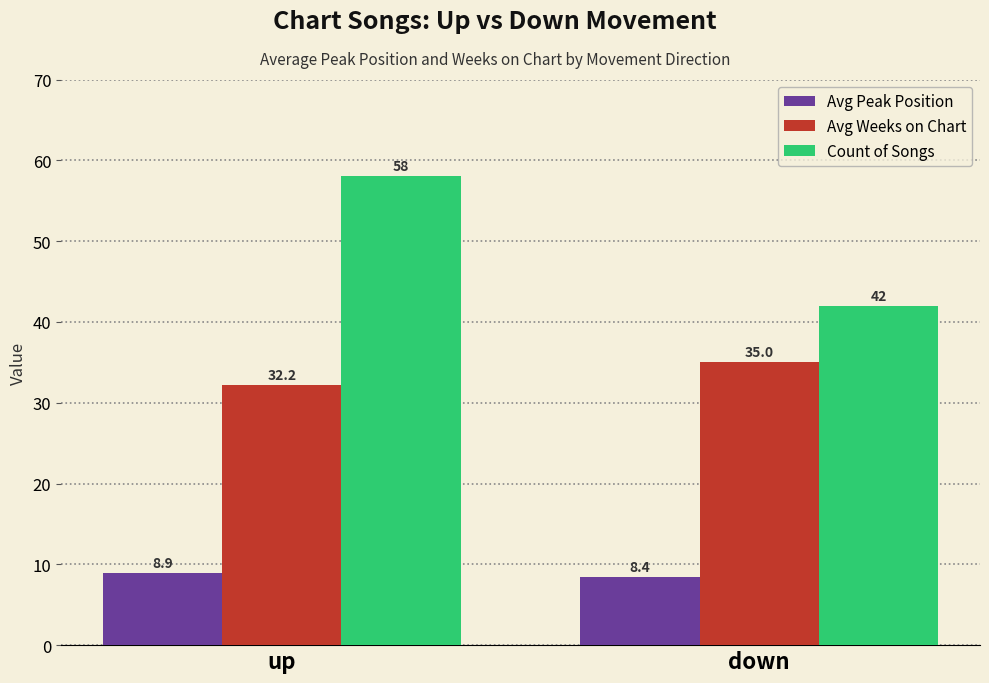

What is the difference between the Avg Weeks on Chart values at up and down?

2.8